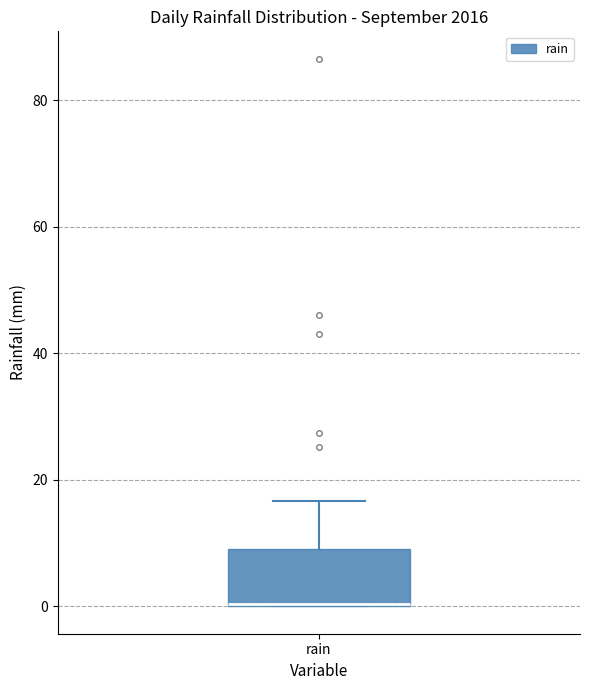

Where is the upper edge of the box for rain on the y-axis? The values are not printed on the chart, so give them approximately, as read against the axis.

10